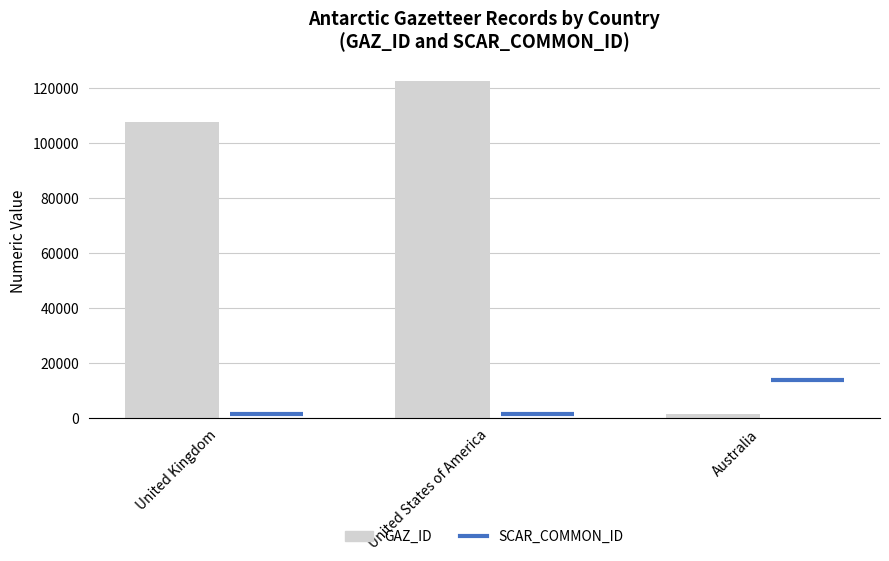

Which has a higher value, United Kingdom or Australia?

United Kingdom